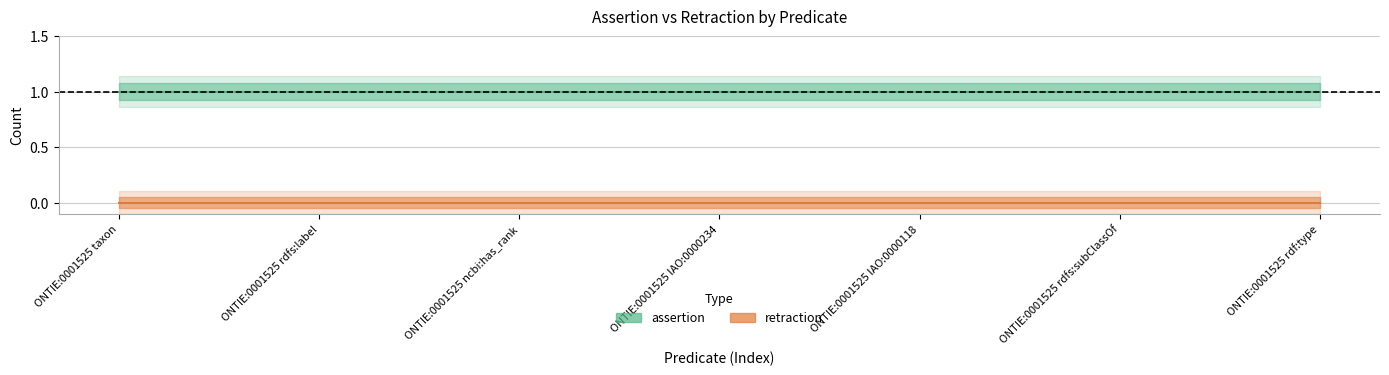

Which series has the largest range (max minus min)?

assertion